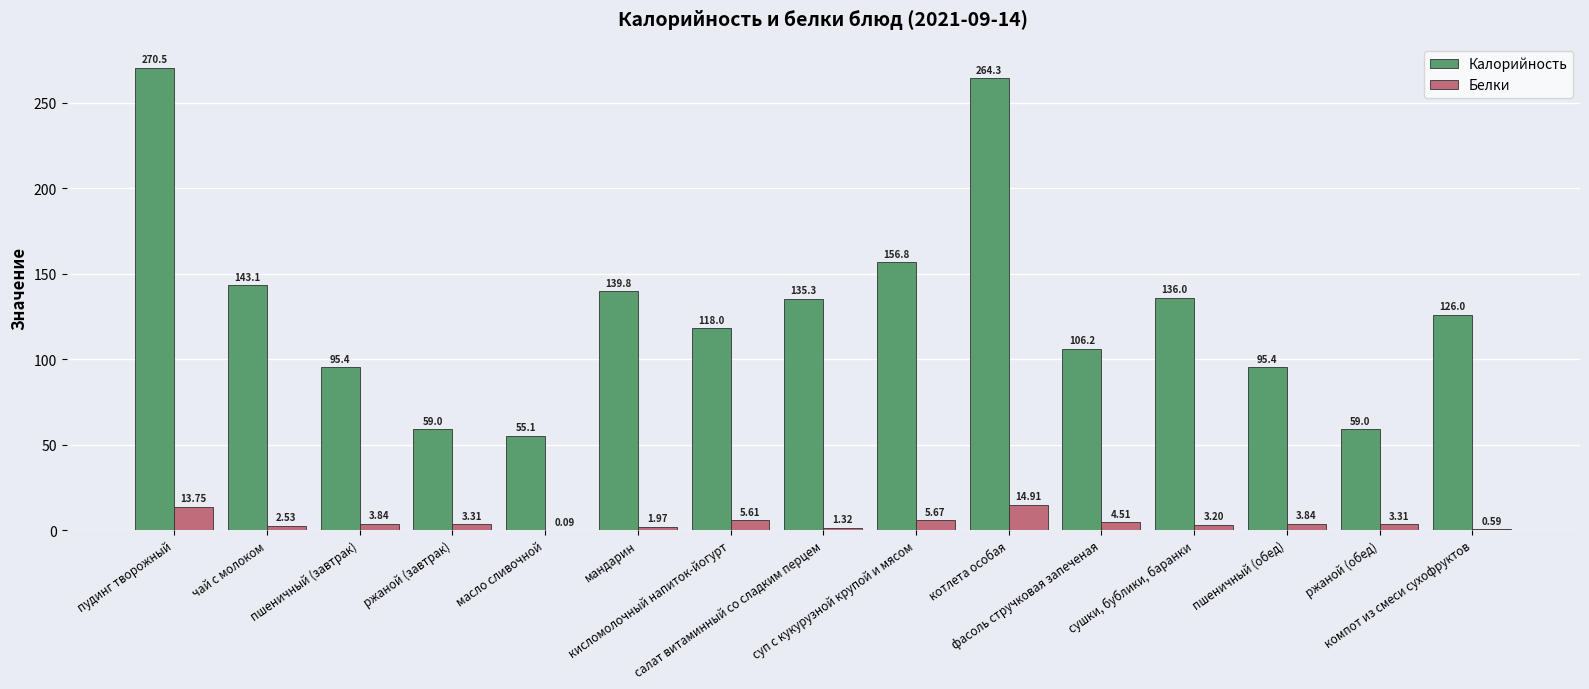

What is the value of the Калорийность bar at the 7th from the left?

118.0